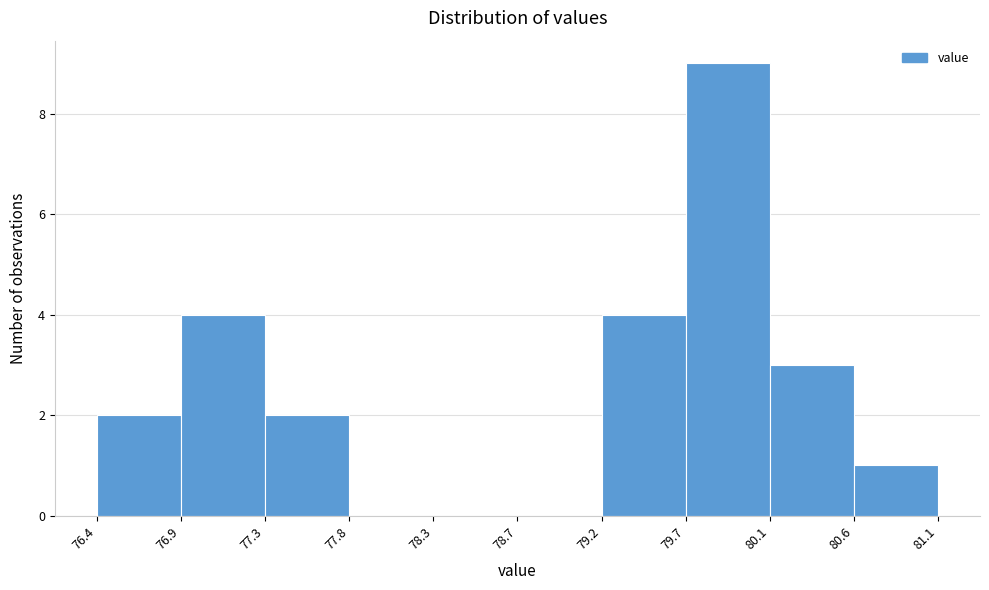

Reading left to right, list every bar in this chart as the range it spans on the x-axis followed by its height. The values are not printed on the chart, so give them approximately, as read against the axis.

76.4 to 76.9: 2
76.9 to 77.3: 4
77.3 to 77.8: 2
77.8 to 78.3: 0
78.3 to 78.7: 0
78.7 to 79.2: 0
79.2 to 79.7: 4
79.7 to 80.1: 9
80.1 to 80.6: 3
80.6 to 81.1: 1